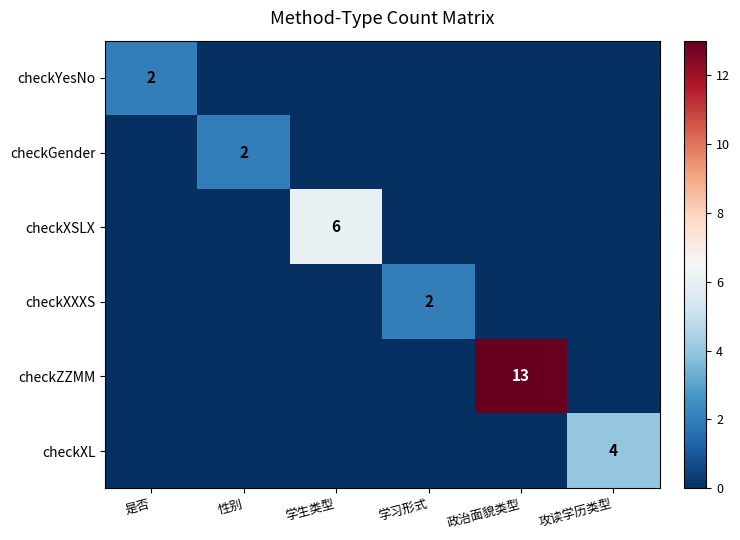

The checkXL series shows 6 at 攻读学历类型. True or false?

False